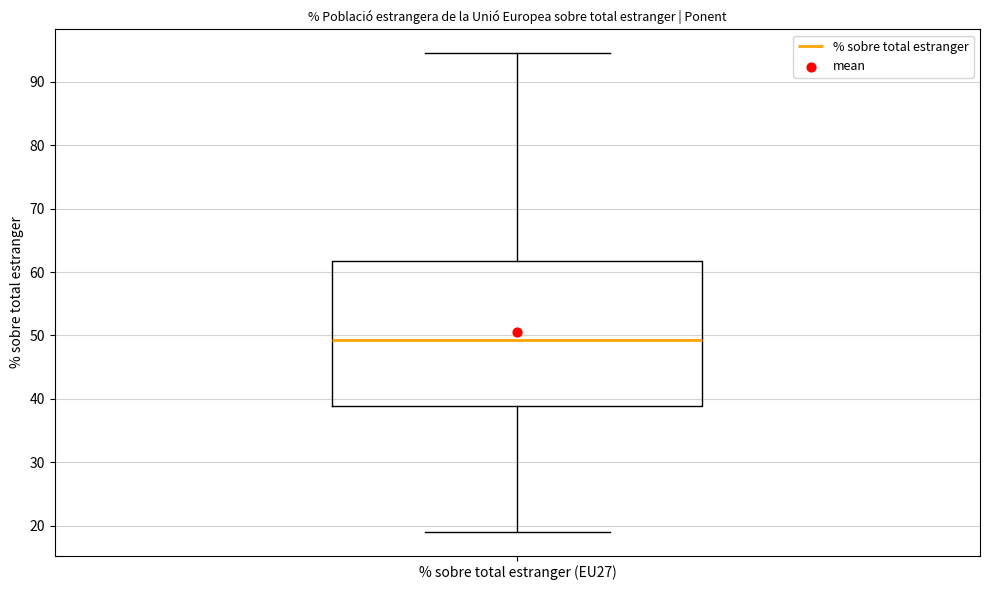

Read this box plot against the y-axis: the position of the median line, the range covered by the box, and the ends of both whiskers. The values are not printed on the chart, so give them approximately, as read against the axis.

median 49, box 39 to 62, whiskers 19 to 95